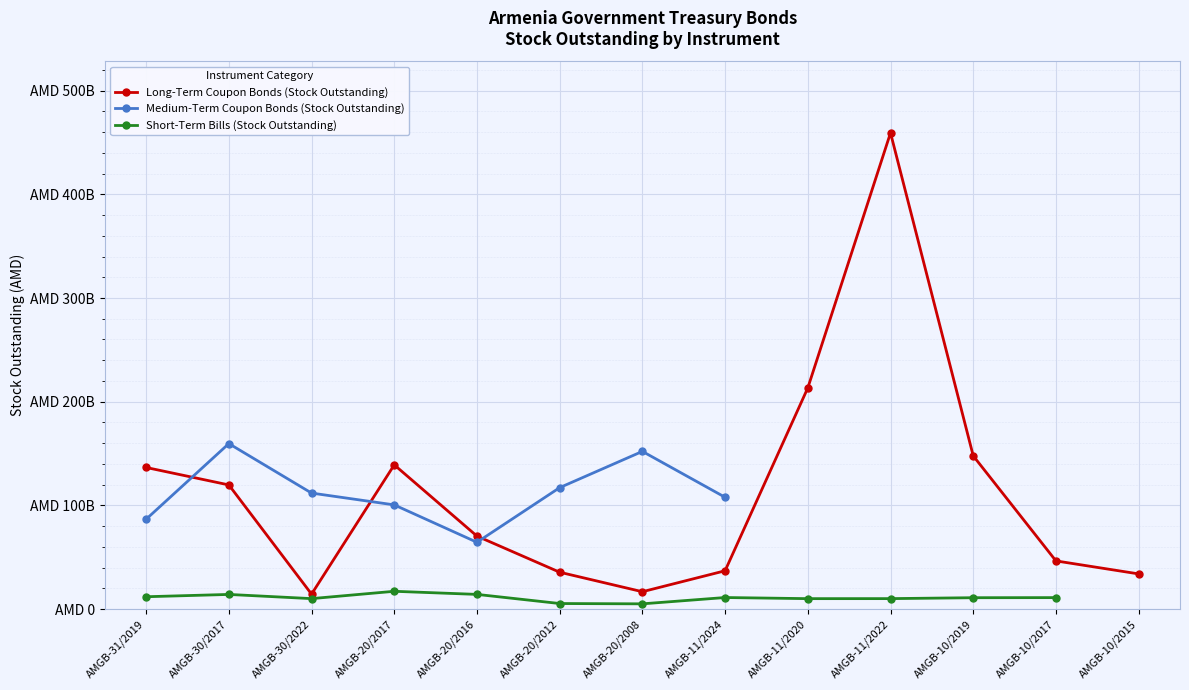

True or false: Long-Term Coupon Bonds (Stock Outstanding) has more than 1 interior local peaks.

True